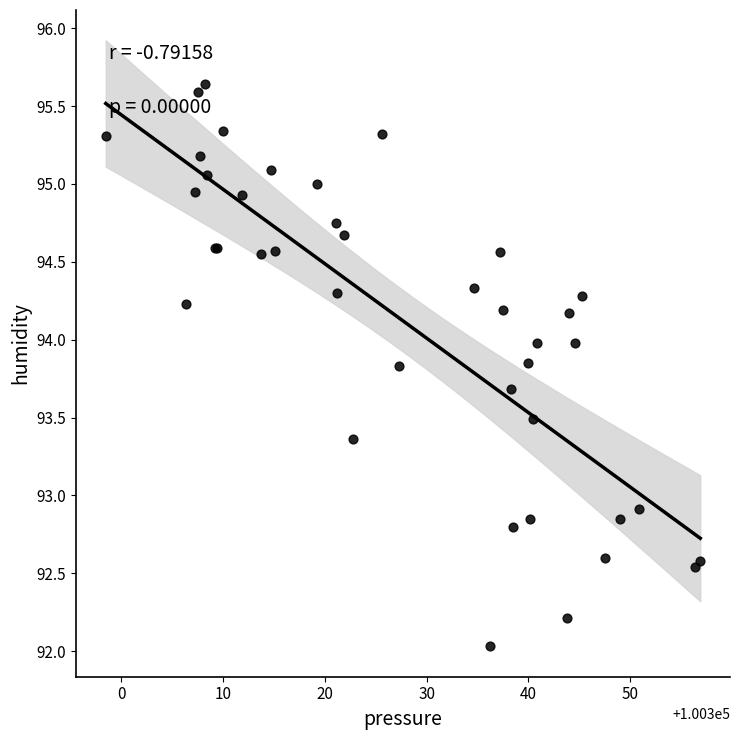

What Y value in the scatter plot is closest to 93?

92.9